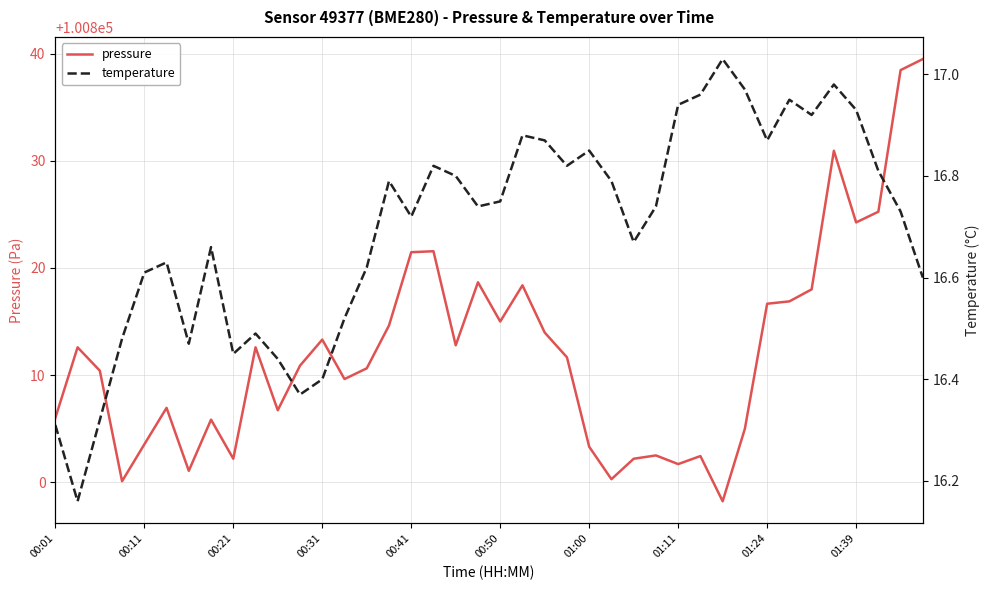

What is the minimum value for pressure?

100798.2